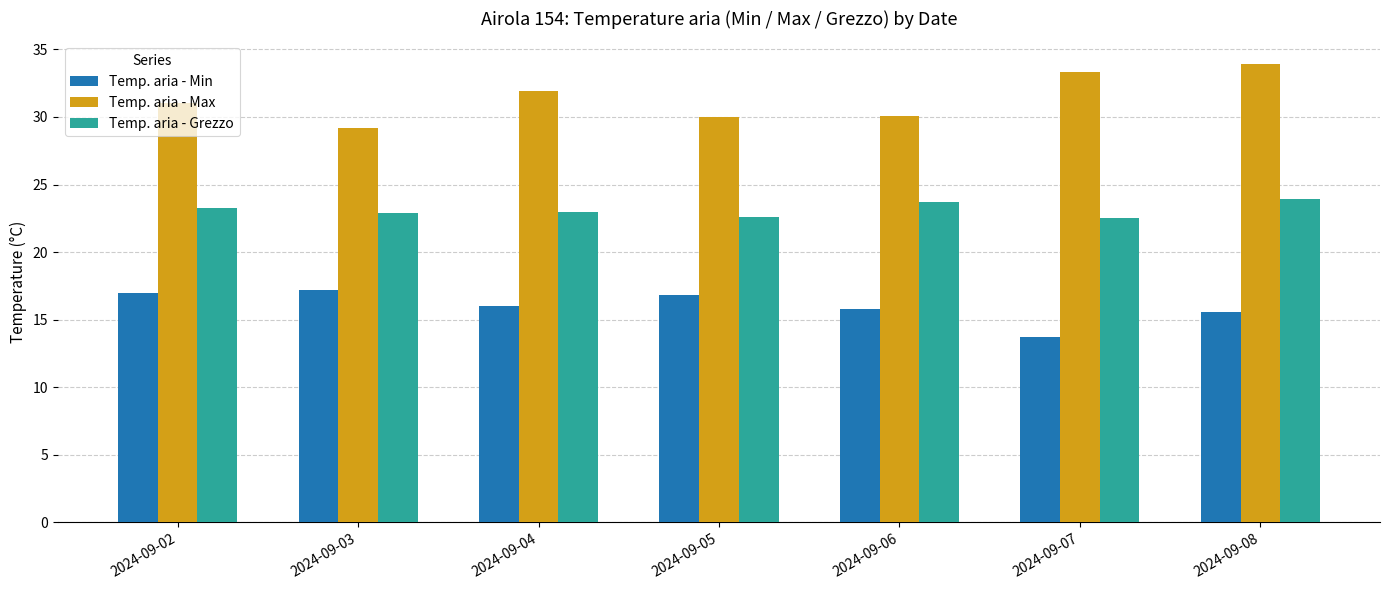

What is the total value across all series at 2024-09-04?

70.9